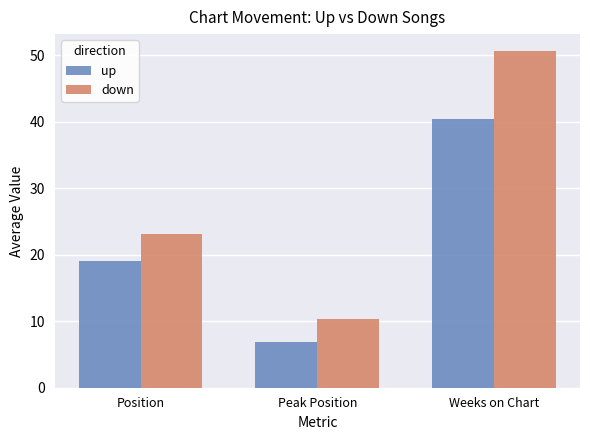

Reading left to right, transcribe all the data shown in this chart.

up: 19.1	6.9	40.4
down: 23.1	10.3	50.6